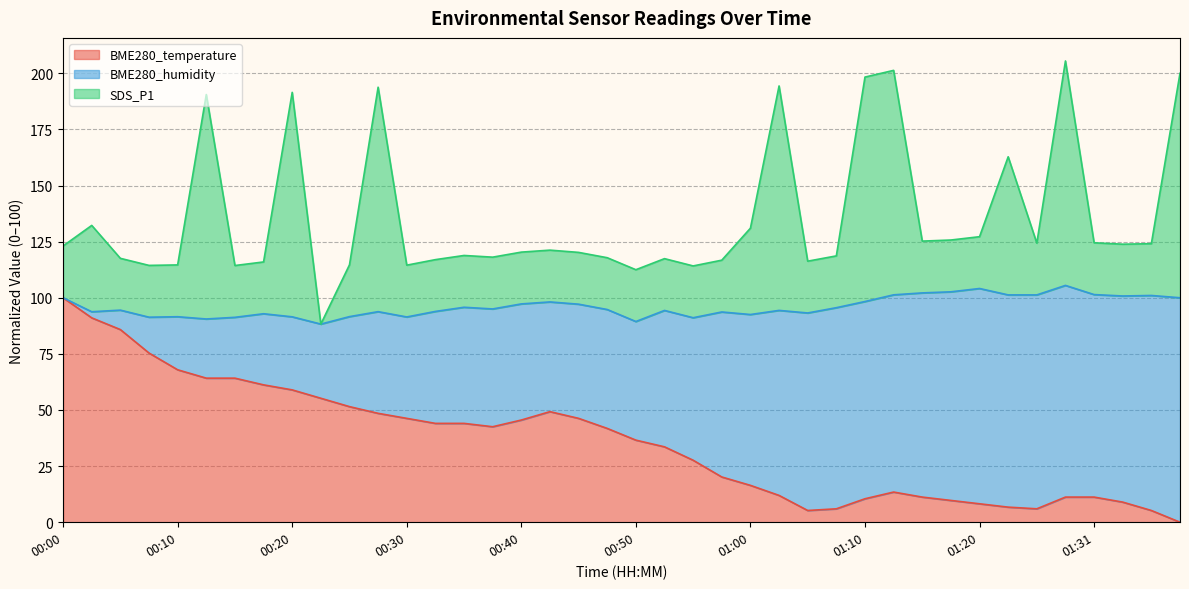

What is the highest value of the BME280_temperature series?

100.0